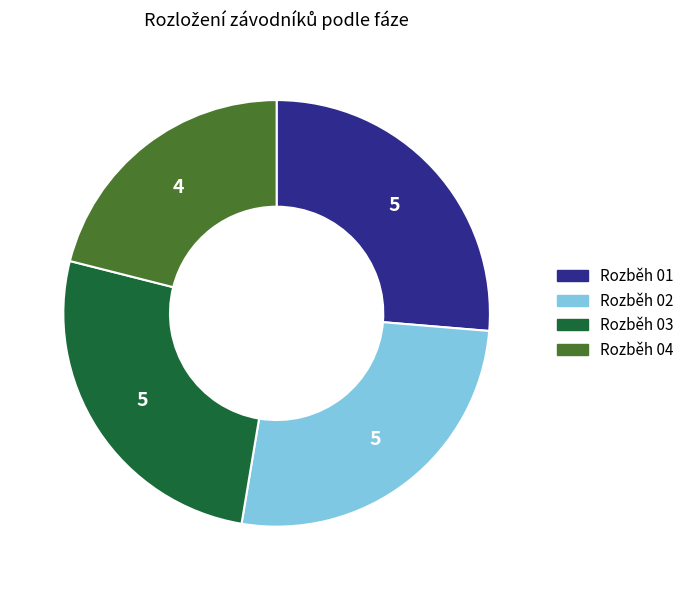

Is it true that Rozběh 01 is 26% of the pie?

True